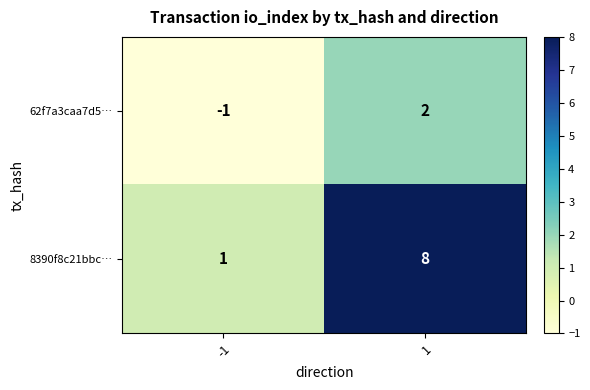

Reading right to left, what are all the values shown in this chart?

62f7a3caa7d5…: 1=2	-1=-1
8390f8c21bbc…: 1=8	-1=1